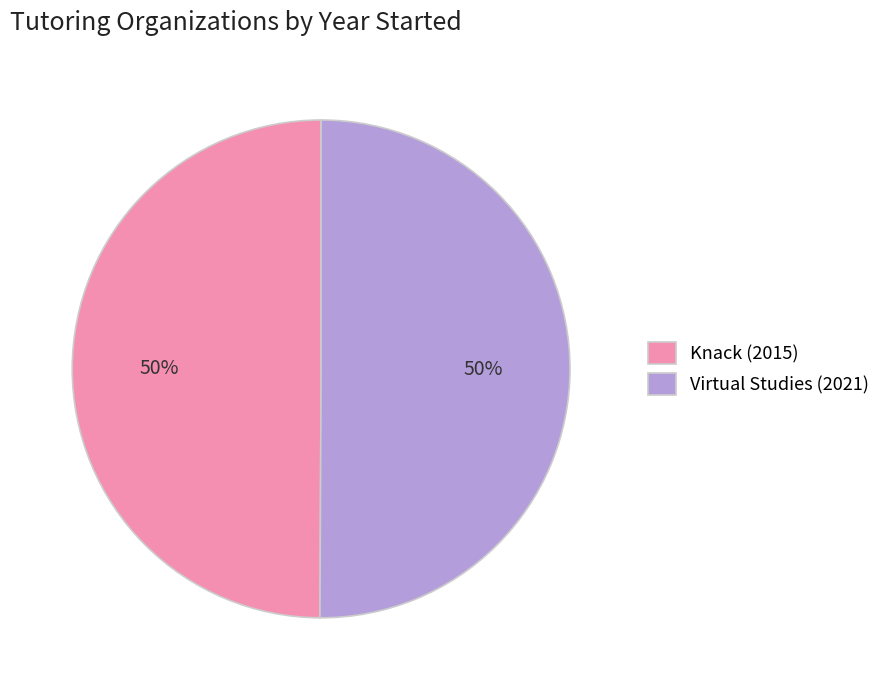

Do Knack (2015) and Virtual Studies (2021) together represent more than half of the pie?

Yes